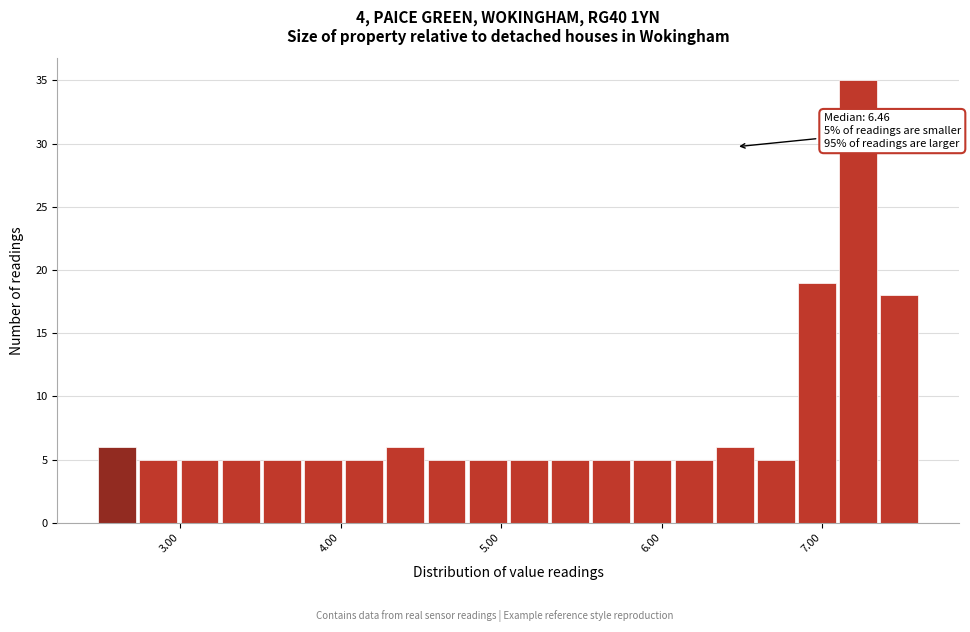

Read against the x-axis, roughly where is the centre of the tallest bar?

7.2